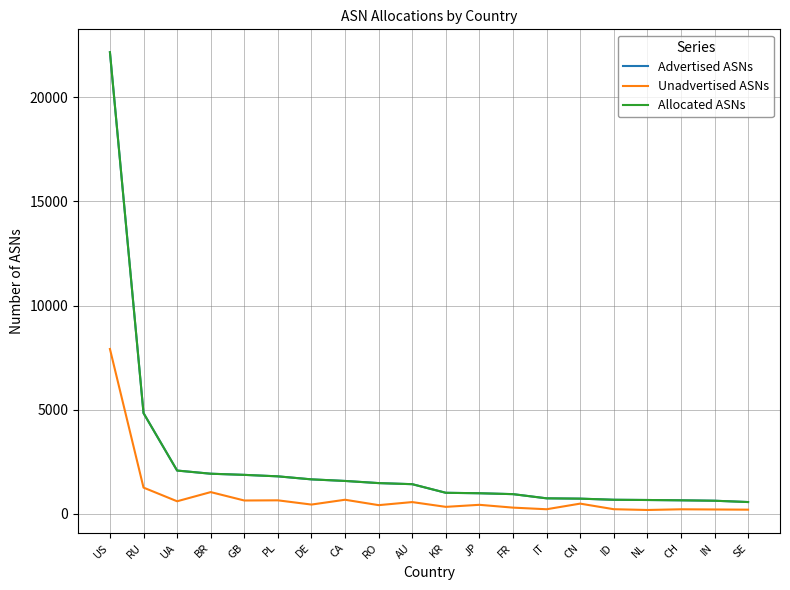

Does the chart have visible grid lines?

Yes